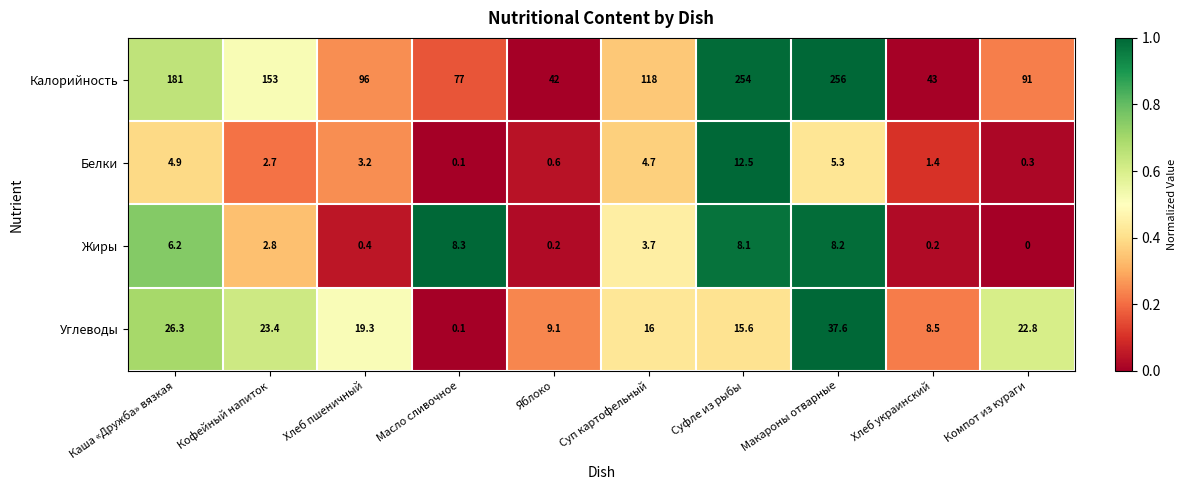

At which label does Жиры reach its minimum?

Компот из кураги